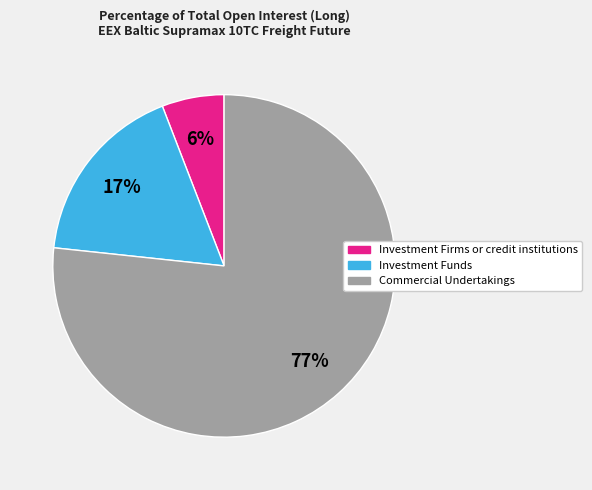

To the nearest percent, what is the average slice percentage?

33%